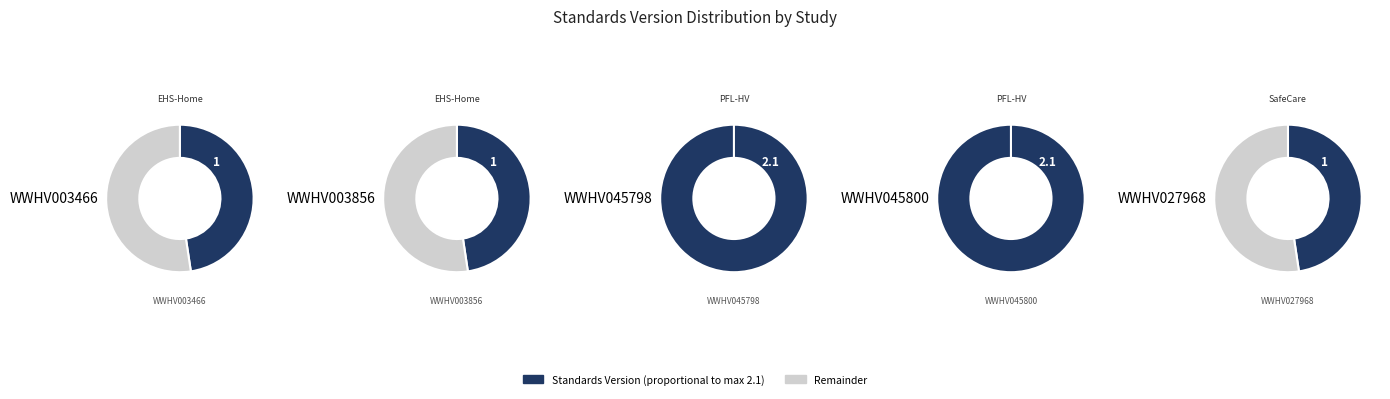

Rank the categories by value from highest to lowest.

WWHV045798, WWHV045800, WWHV003466, WWHV003856, WWHV027968